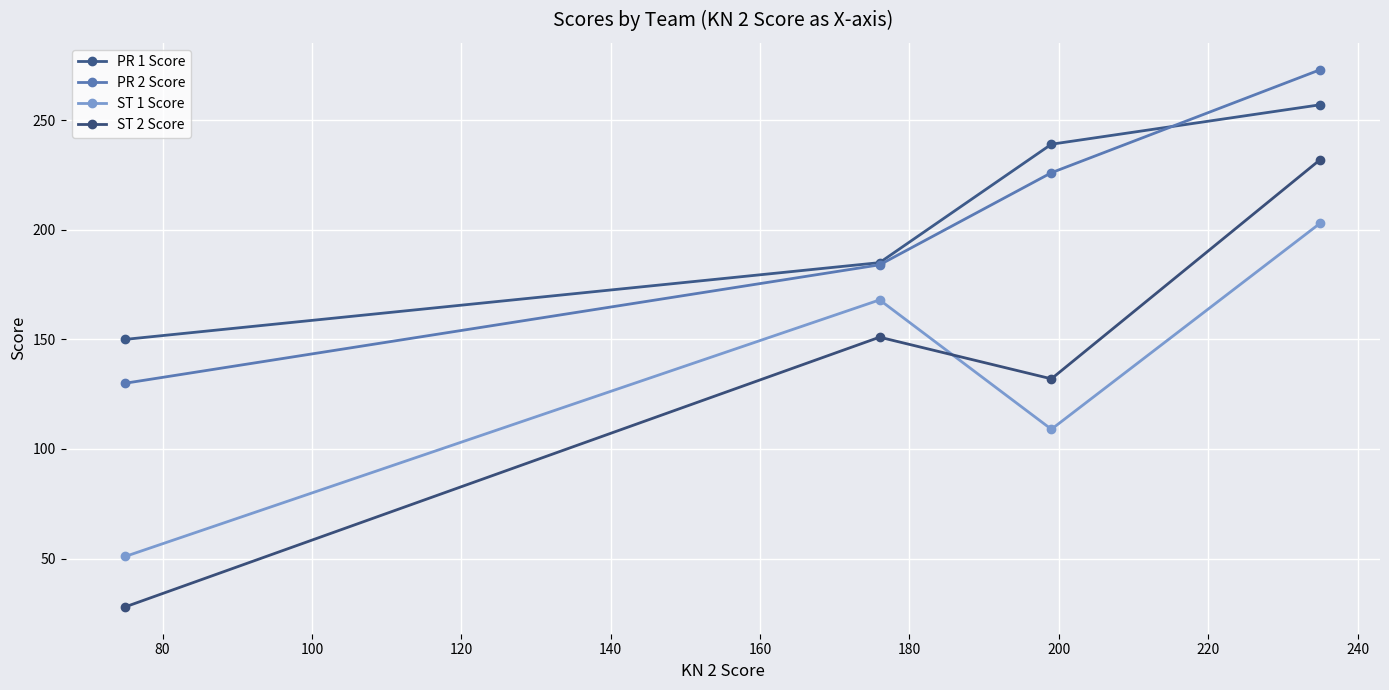

How many series are shown in this chart?

4